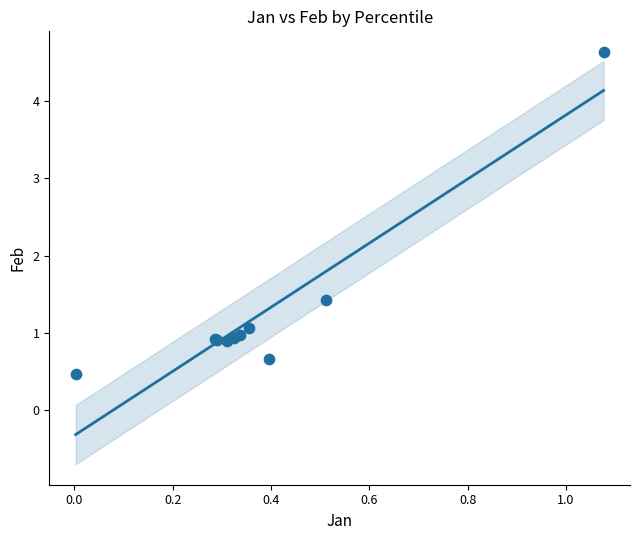

What Y value in the scatter plot is closest to 2?

1.4